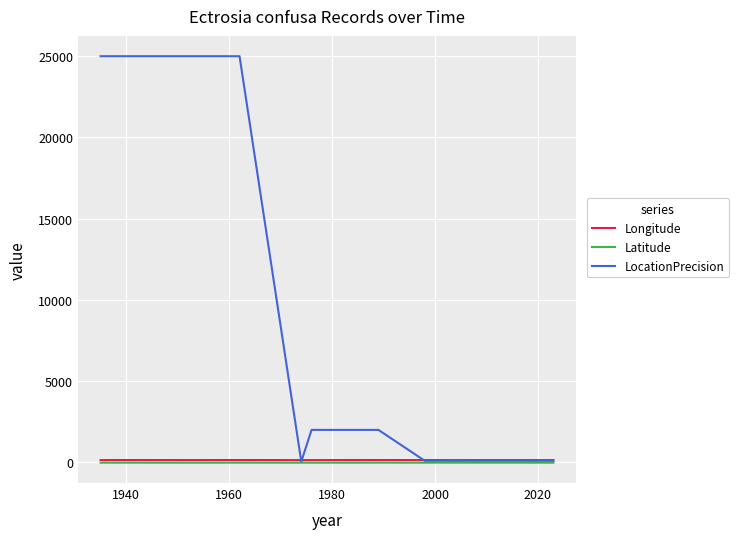

Count the number of data series in this chart.

3